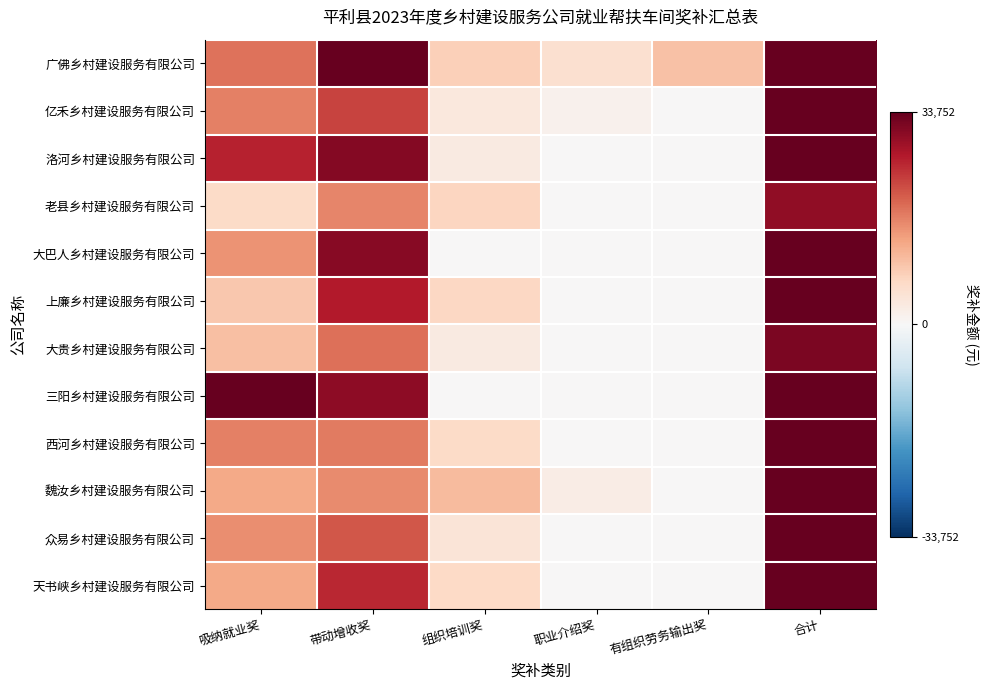

Reading left to right, transcribe all the data shown in this chart.

广佛乡村建设服务有限公司: 吸纳就业奖=18440	带动增收奖=43411	组织培训奖=7945	职业介绍奖=5500	有组织劳务输出奖=10000	合计=85296
亿禾乡村建设服务有限公司: 吸纳就业奖=17021	带动增收奖=22830	组织培训奖=3561	职业介绍奖=1500	有组织劳务输出奖=0	合计=44912
洛河乡村建设服务有限公司: 吸纳就业奖=25886	带动增收奖=31080	组织培训奖=3014	职业介绍奖=0	有组织劳务输出奖=0	合计=59980
老县乡村建设服务有限公司: 吸纳就业奖=6383	带动增收奖=16429	组织培训奖=7214	职业介绍奖=0	有组织劳务输出奖=0	合计=30026
大巴人乡村建设服务有限公司: 吸纳就业奖=15248	带动增收奖=30735	组织培训奖=0	职业介绍奖=0	有组织劳务输出奖=0	合计=45983
上廉乡村建设服务有限公司: 吸纳就业奖=9220	带动增收奖=26845	组织培训奖=6940	职业介绍奖=0	有组织劳务输出奖=0	合计=43005
大贵乡村建设服务有限公司: 吸纳就业奖=10284	带动增收奖=18518	组织培训奖=2922	职业介绍奖=0	有组织劳务输出奖=0	合计=31724
三阳乡村建设服务有限公司: 吸纳就业奖=39362	带动增收奖=30296	组织培训奖=0	职业介绍奖=0	有组织劳务输出奖=0	合计=69658
西河乡村建设服务有限公司: 吸纳就业奖=17021	带动增收奖=17540	组织培训奖=6575	职业介绍奖=0	有组织劳务输出奖=0	合计=41136
魏汝乡村建设服务有限公司: 吸纳就业奖=12766	带动增收奖=15908	组织培训奖=10593	职业介绍奖=2500	有组织劳务输出奖=0	合计=41767
众易乡村建设服务有限公司: 吸纳就业奖=15603	带动增收奖=21042	组织培训奖=4478	职业介绍奖=0	有组织劳务输出奖=0	合计=41123
天书峡乡村建设服务有限公司: 吸纳就业奖=12766	带动增收奖=25366	组织培训奖=6758	职业介绍奖=0	有组织劳务输出奖=0	合计=44890